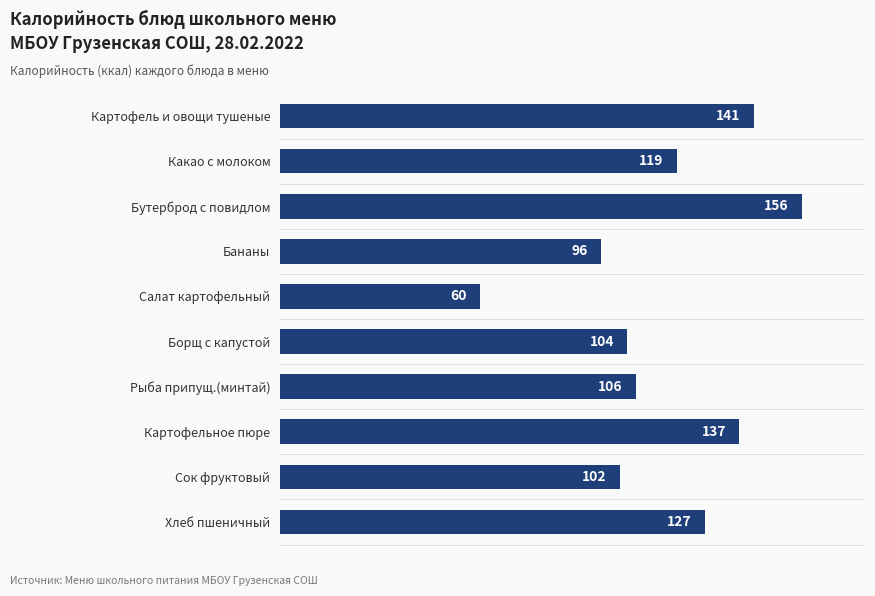

What is the greatest value displayed?

156.0